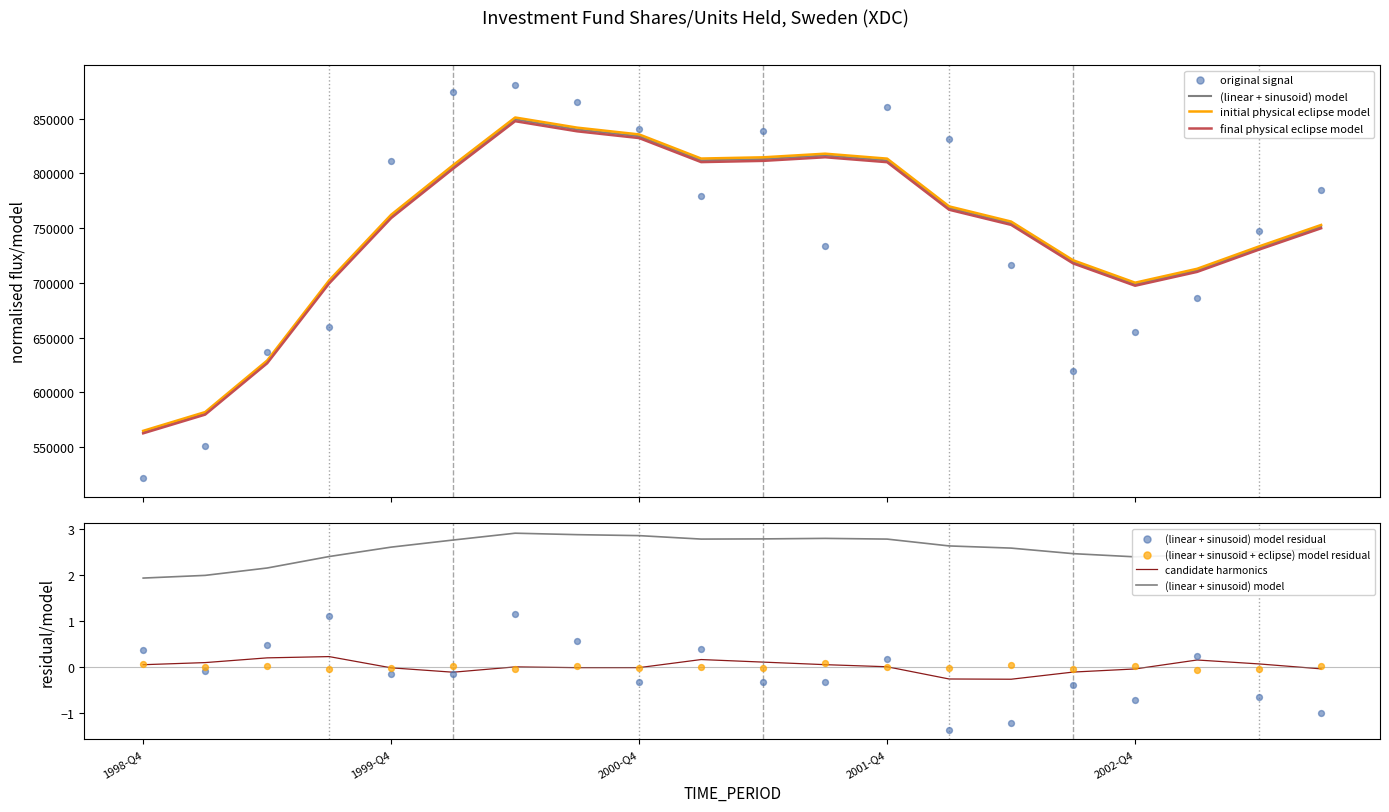

What is the ratio of the value at 2003-Q1 to the value at 1999-Q2?

1.1